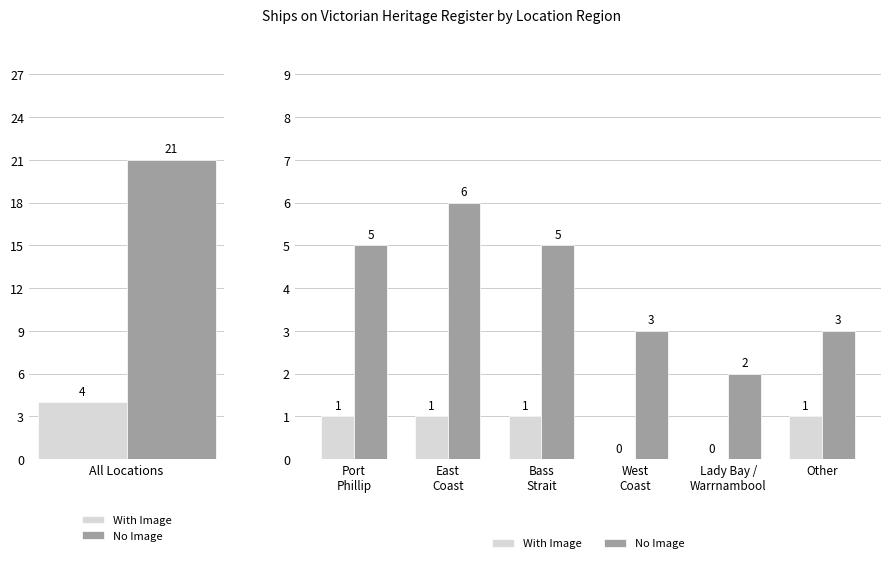

What is the lowest value of the No Image series?

2